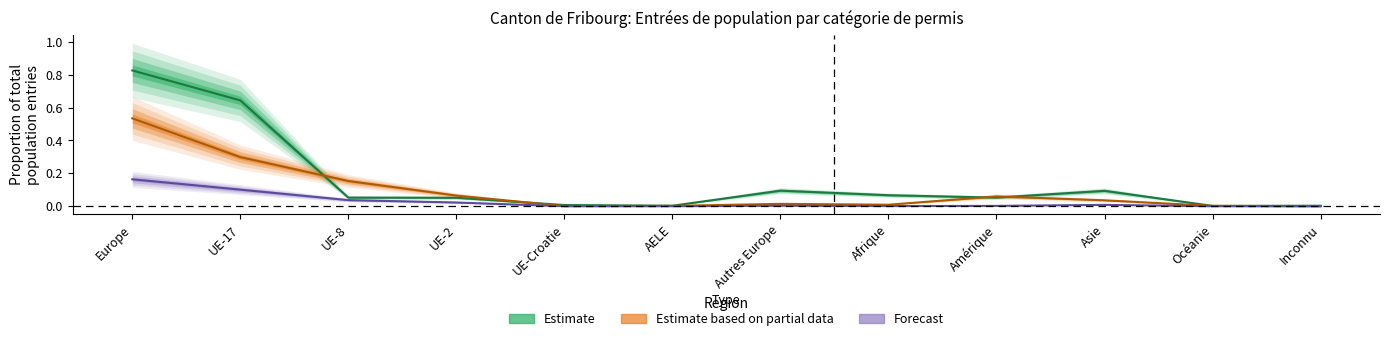

At how many categories does at least one series exceed 0?

12